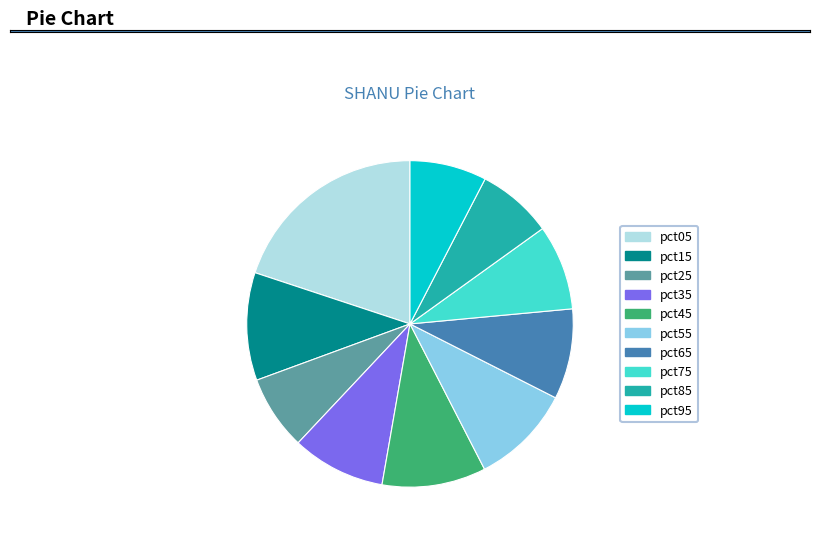

What is the largest slice in the pie chart?

pct05